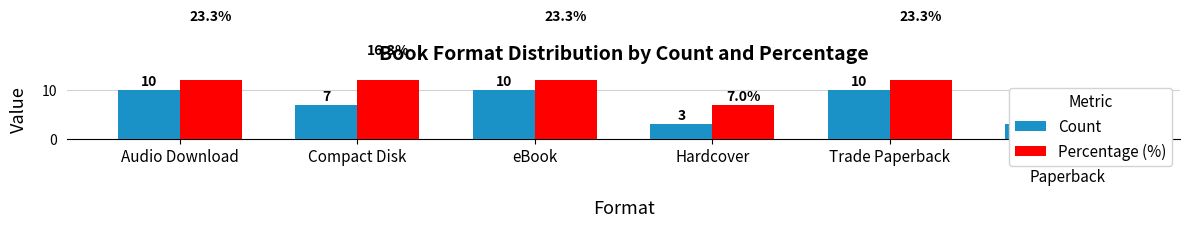

What are all the series names shown in the legend?

Count, Percentage (%)